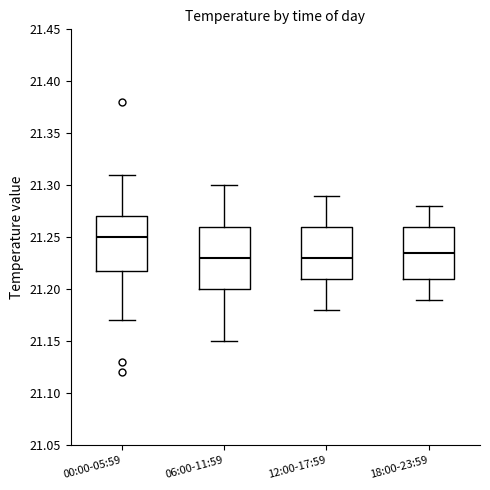

Reading left to right, transcribe this box plot: for each box, give where its median line is, the range the box spans, and where its two whiskers end, as read against the y-axis. The values are not printed on the chart, so give them approximately, as read against the axis.

00:00-05:59: median 21.250, box 21.220 to 21.270, whiskers 21.170 to 21.310
06:00-11:59: median 21.230, box 21.200 to 21.260, whiskers 21.150 to 21.300
12:00-17:59: median 21.230, box 21.210 to 21.260, whiskers 21.180 to 21.290
18:00-23:59: median 21.235, box 21.210 to 21.260, whiskers 21.190 to 21.280